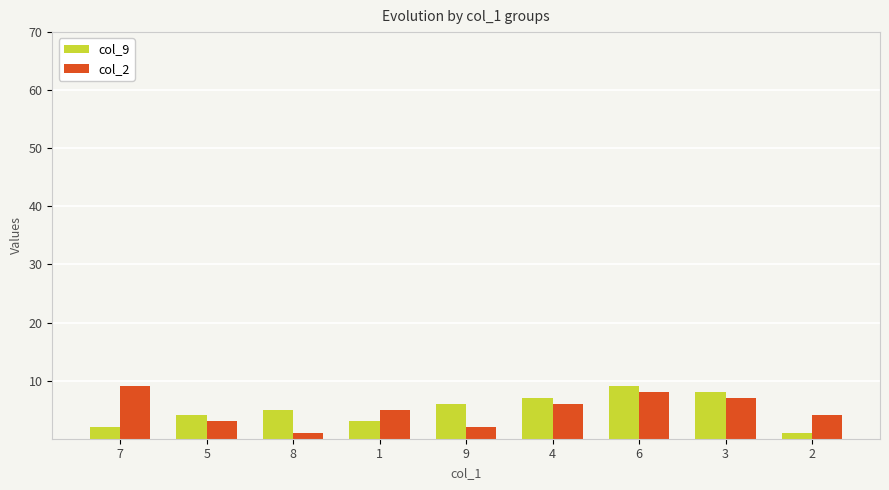

What is the value of the col_2 bar at the 9th from the left?

4